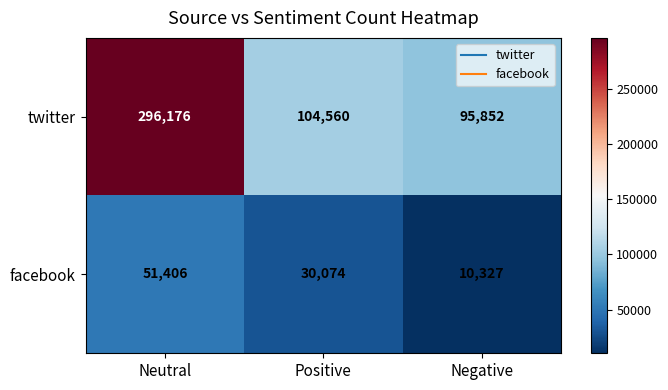

Which series has the largest total across all categories?

twitter